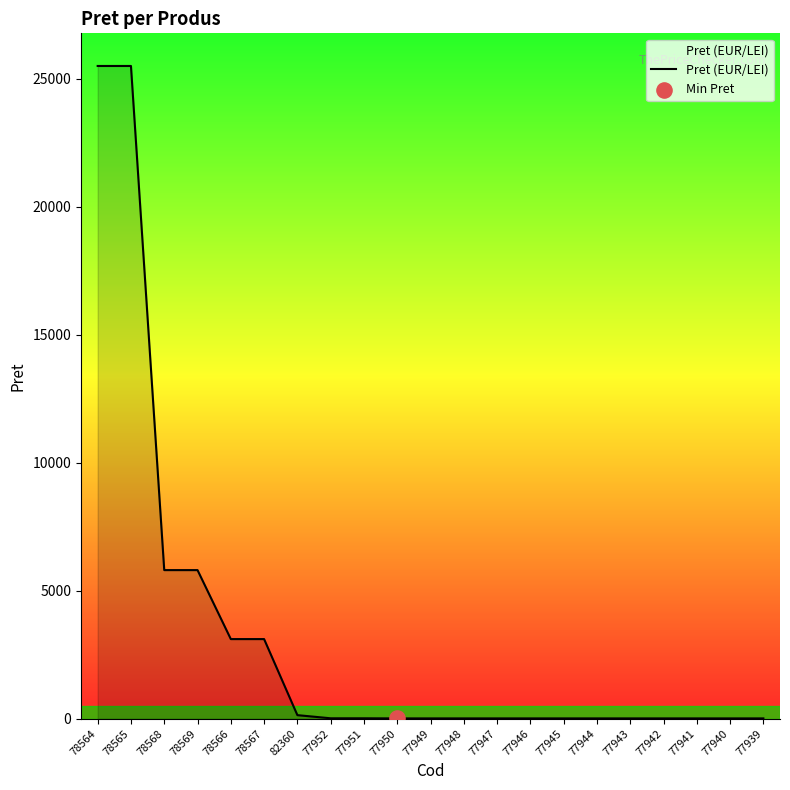

What is the change in value from 78565 to 77952?

-25491.4